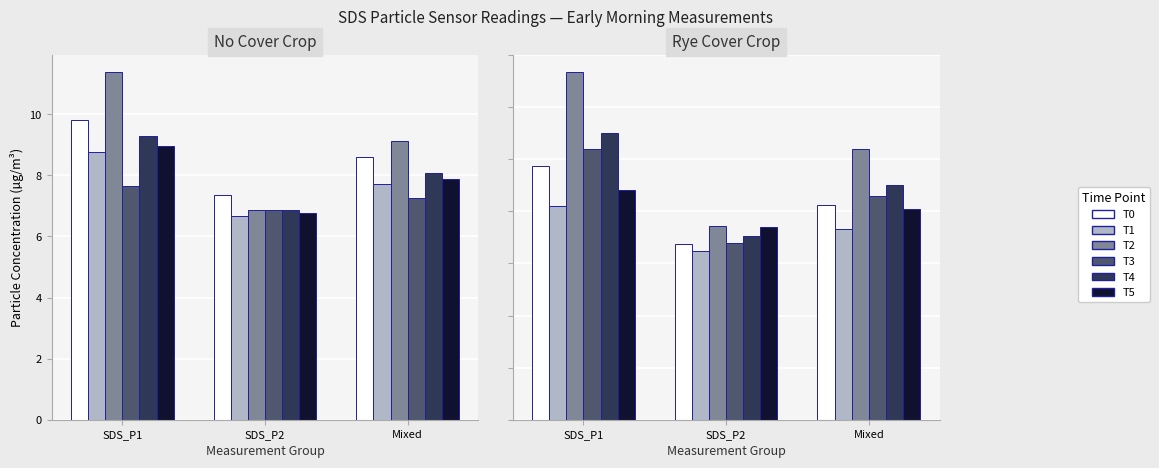

Which series changed the most between SDS_P1 and SDS_P2?

T2